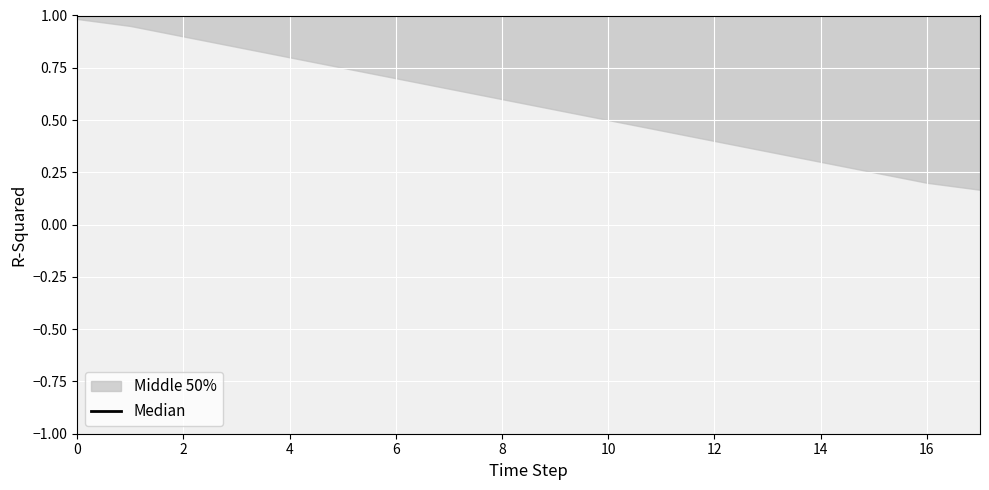

How many series are shown in this chart?

1